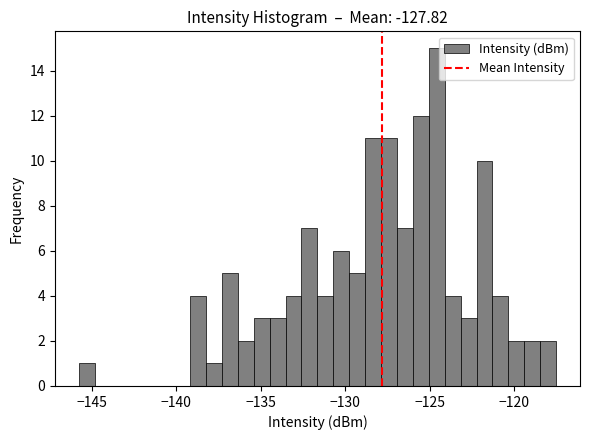

Read against the x-axis, roughly where is the centre of the tallest bar?

-124.5